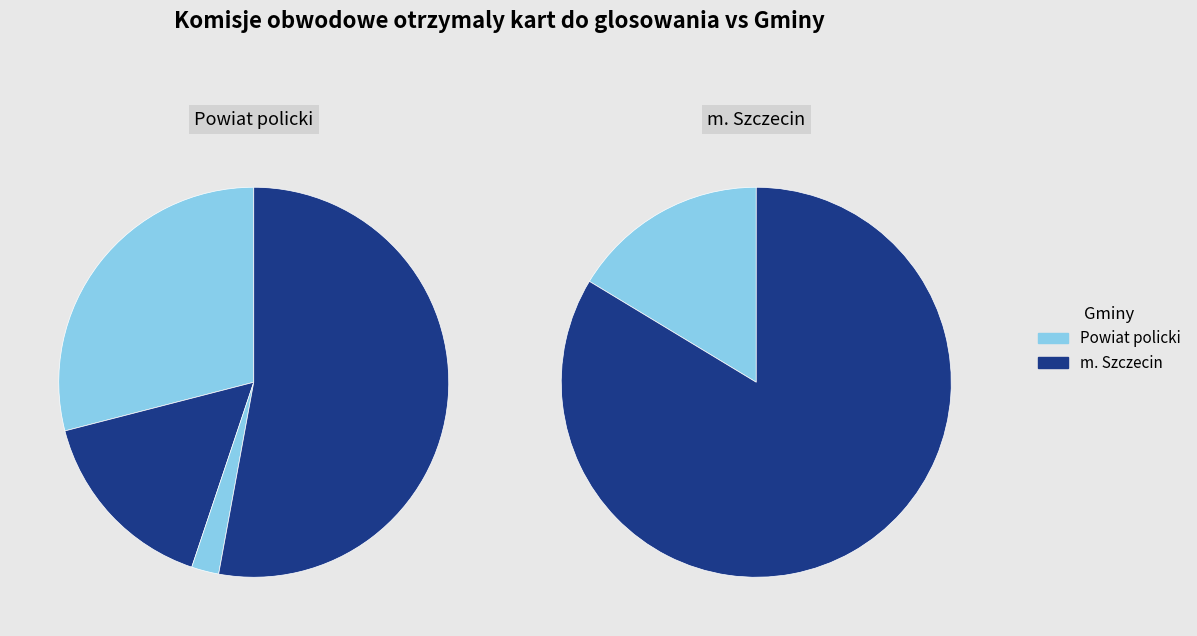

What percentage is the 321102 slice, to the nearest percent?

3%